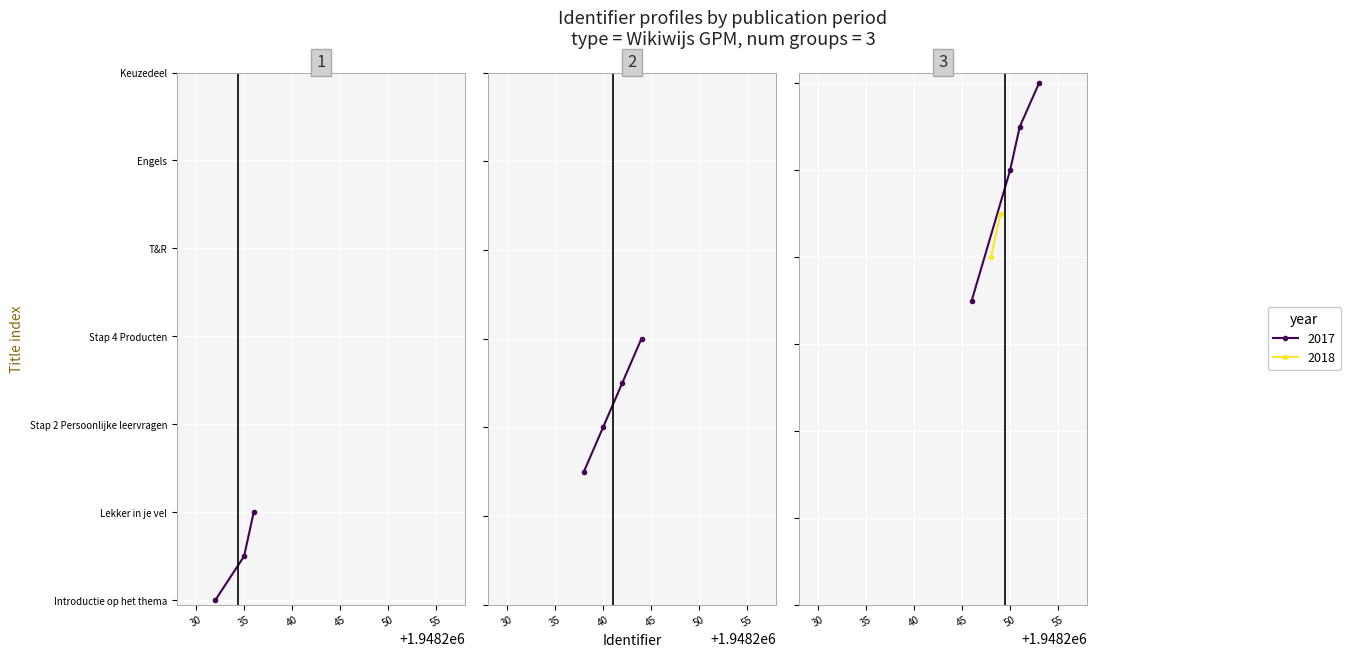

What is the difference between the second highest and minimum values?

19